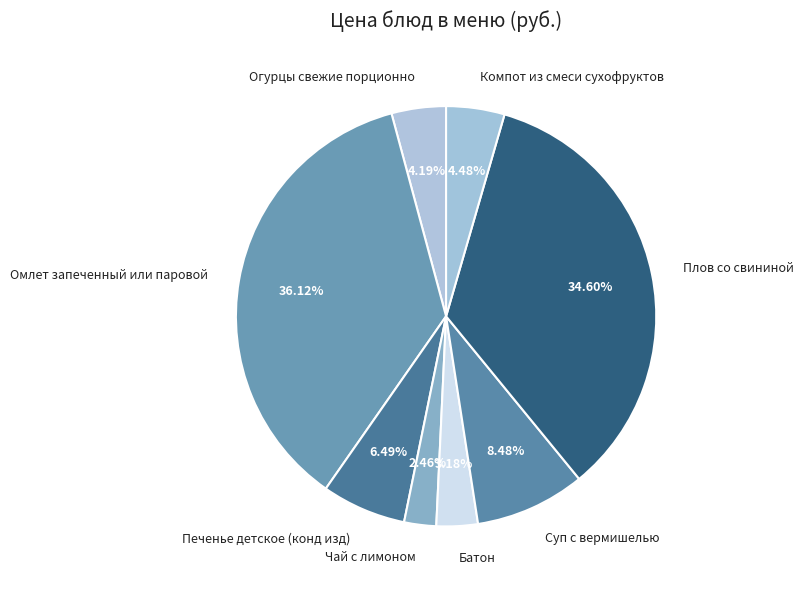

True or false: Печенье детское (конд изд) accounts for 1% of the total.

False